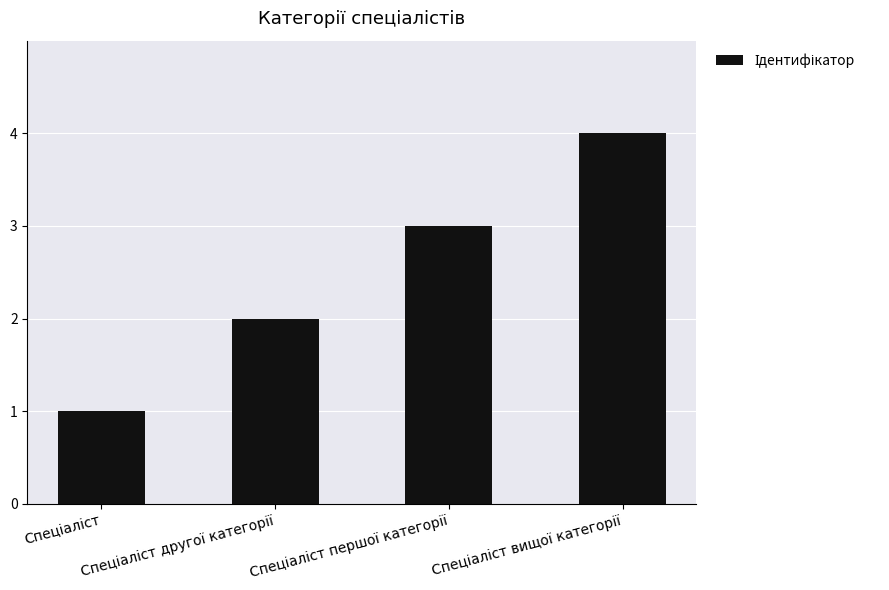

What is the greatest value displayed?

4